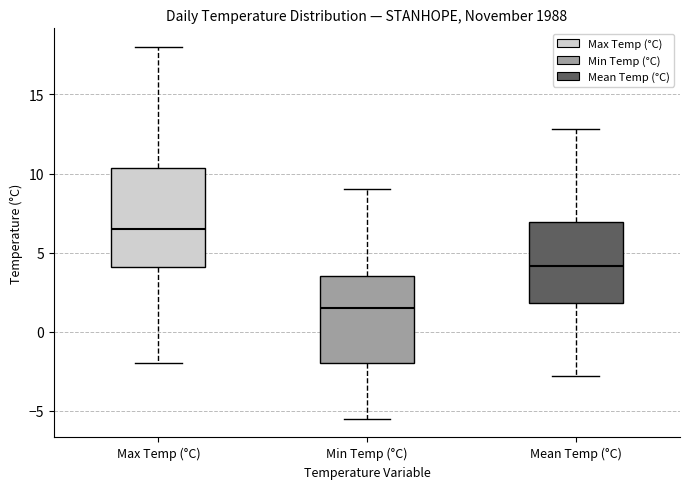

Where does the lower whisker of the box for Max Temp (°C) end on the y-axis? The values are not printed on the chart, so give them approximately, as read against the axis.

-2.0